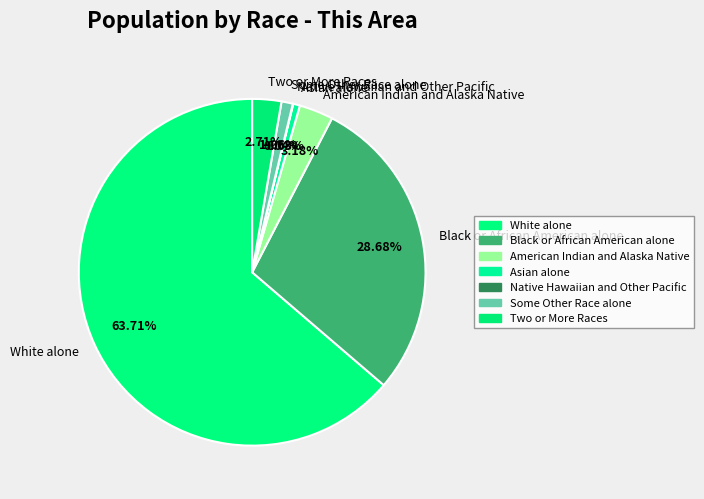

Between Two or More Races and Some Other Race alone, which is larger?

Two or More Races